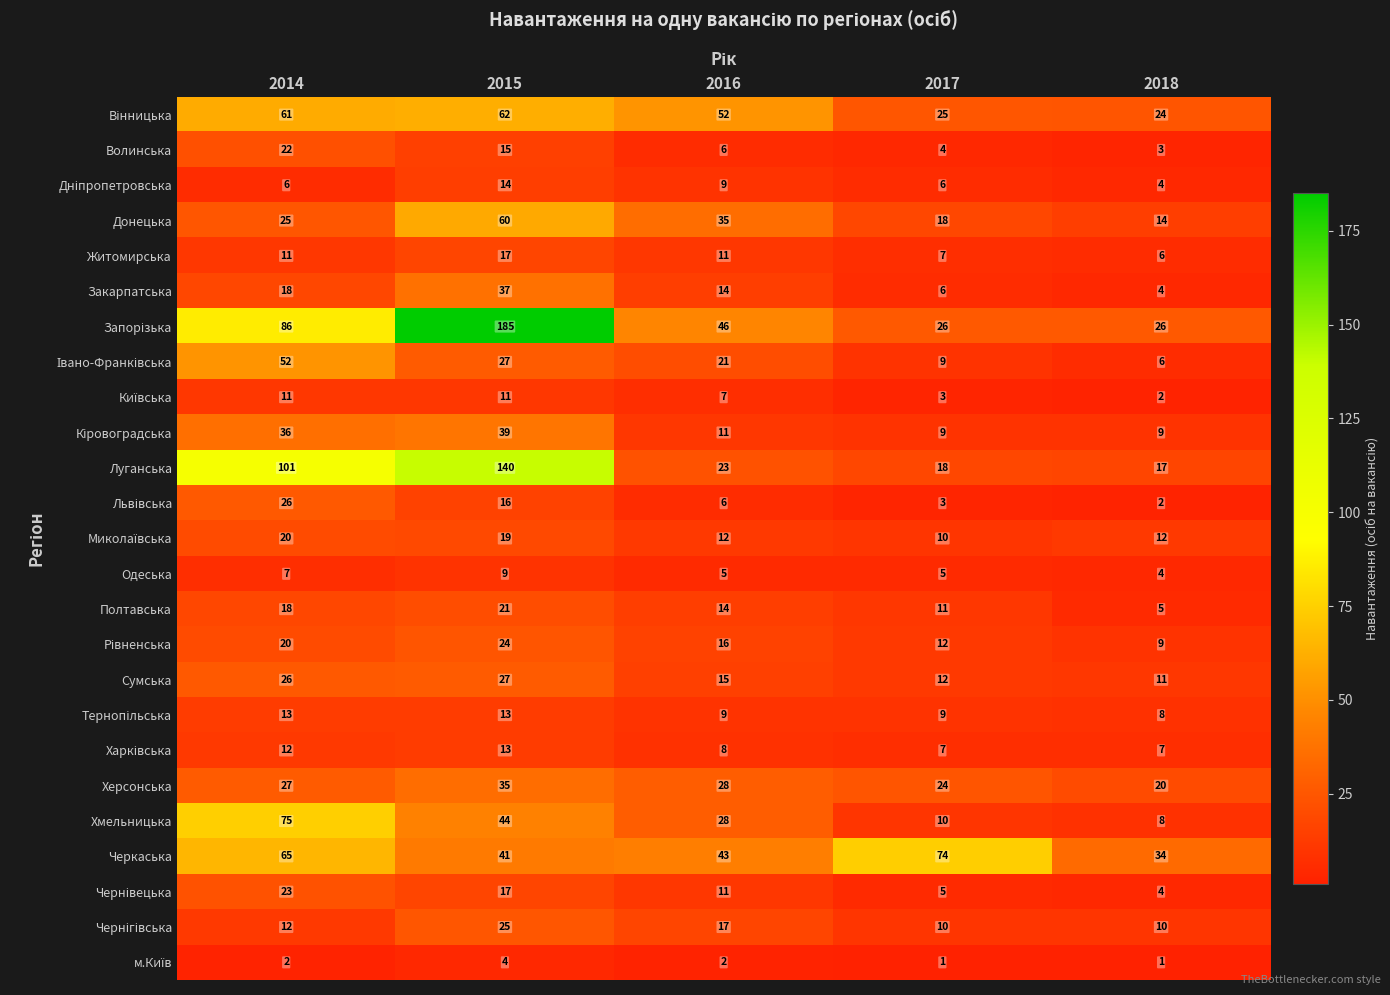

At which label does Полтавська reach its peak?

2015